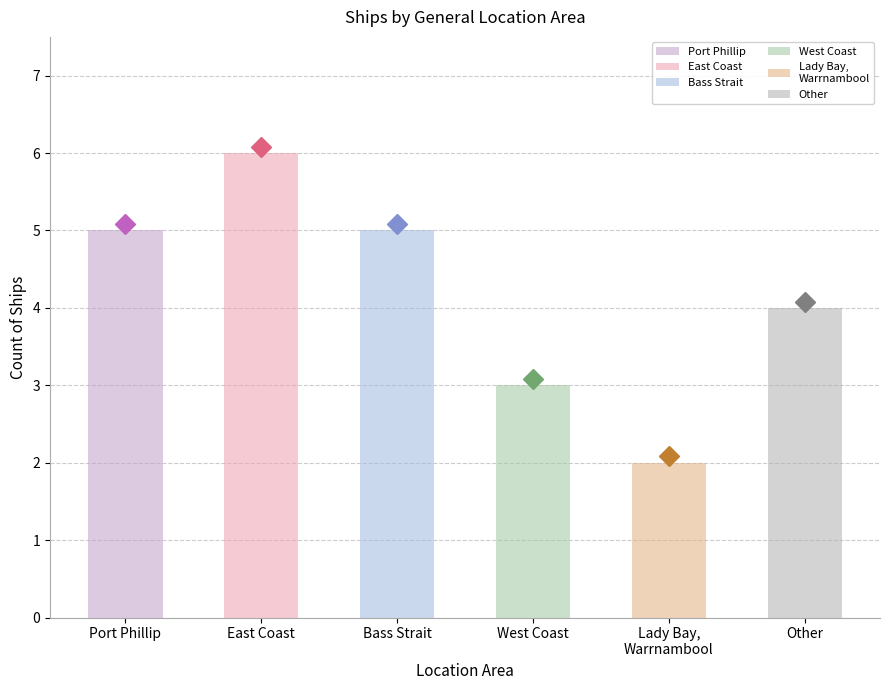

Where is the data nearest to the value 4?

Other